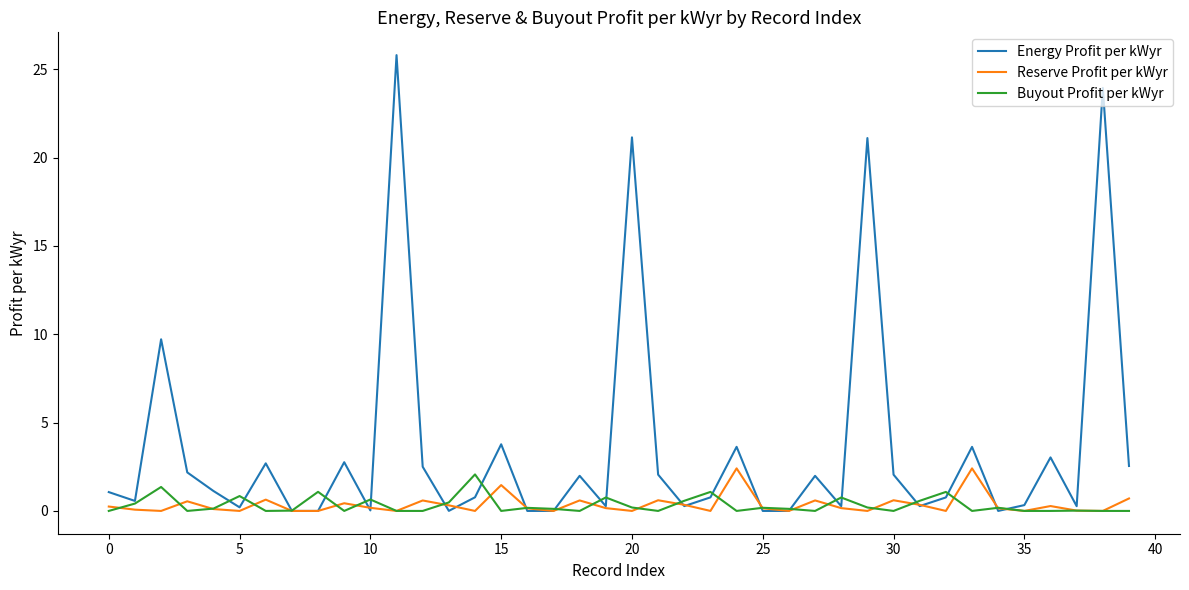

True or false: Reserve Profit per kWyr and Buyout Profit per kWyr intersect in this chart.

True